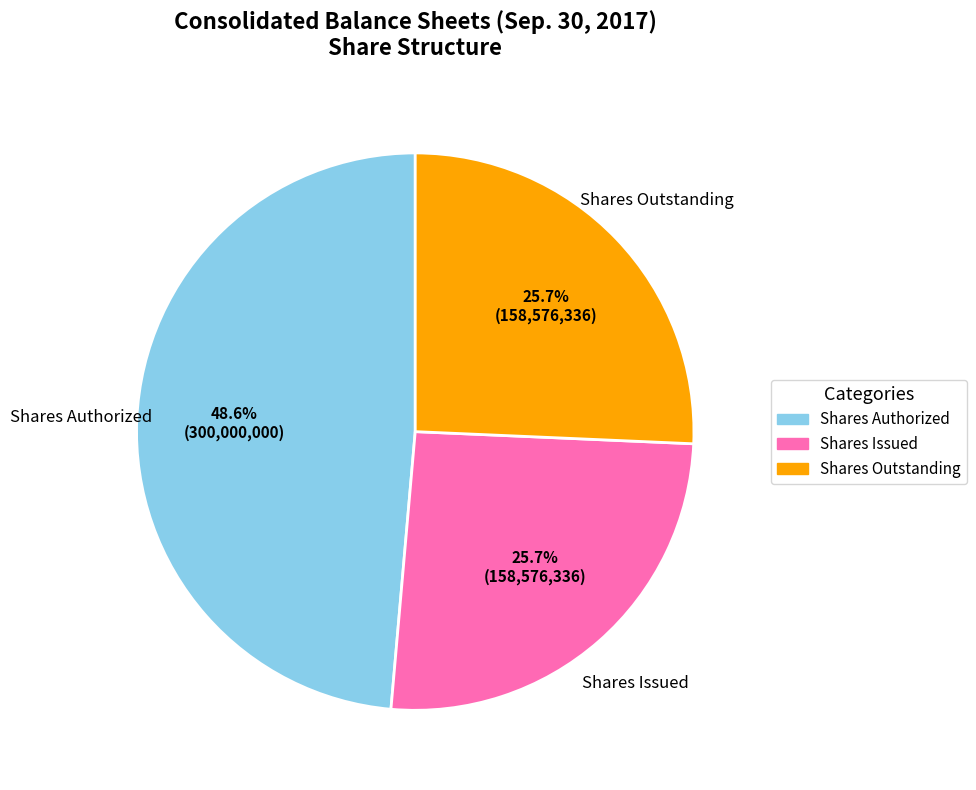

How many segments does this pie chart have?

3